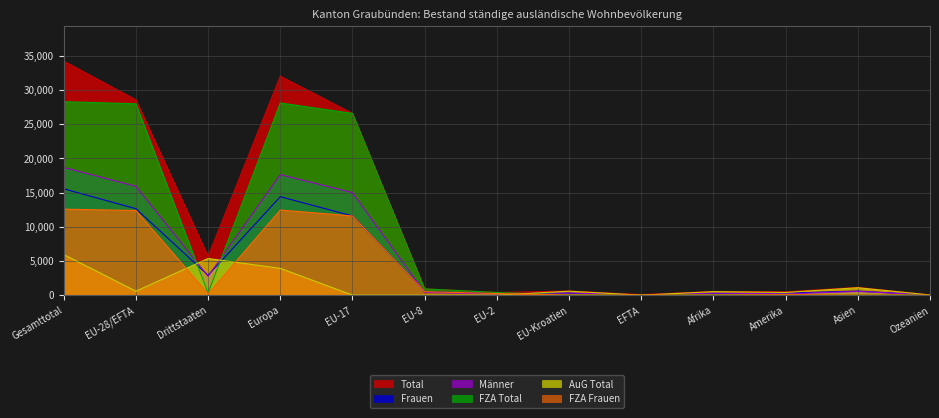

Which series has the largest total across all categories?

Total